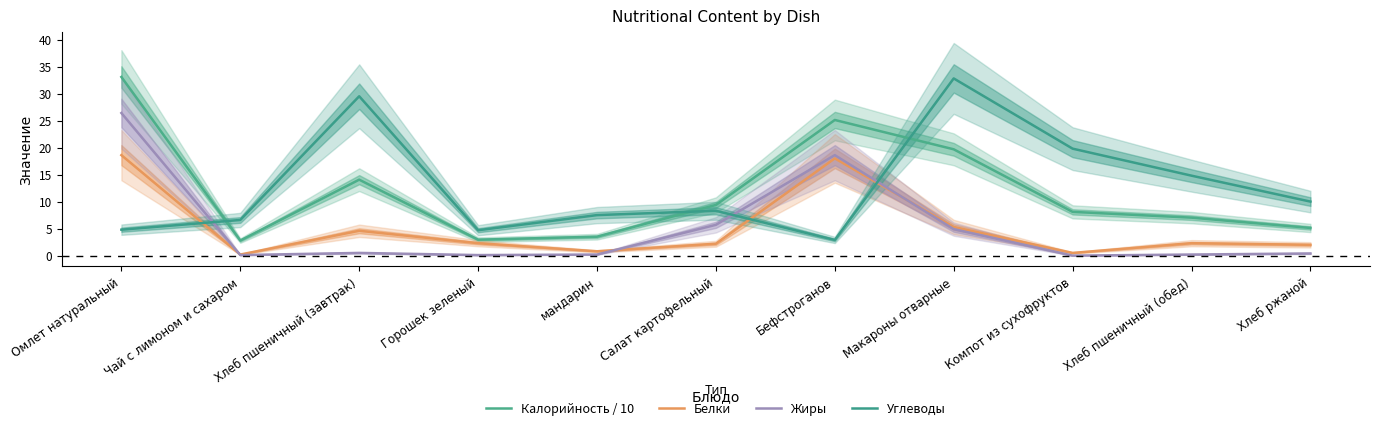

Read the Калорийность / 10 value at мандарин.

3.5